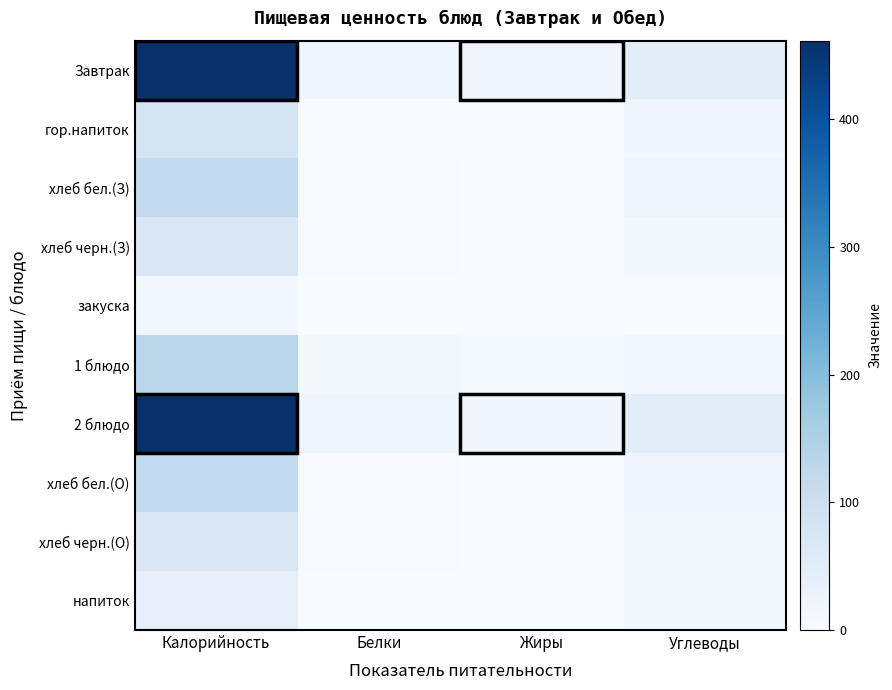

At which category does the chart reach its minimum across all series?

Жиры